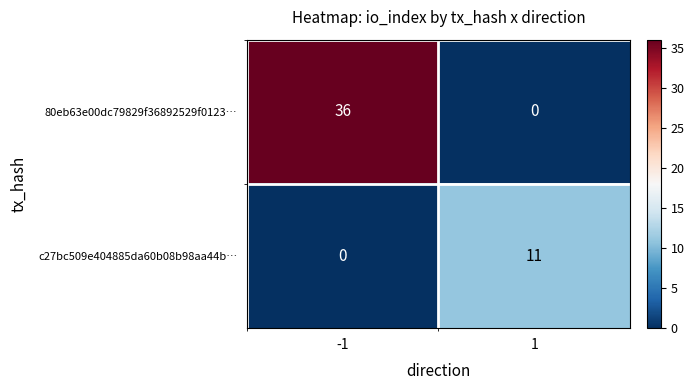

The value of c27bc509e404885da60b08b98aa44b… at -1 is 0. True or false?

True